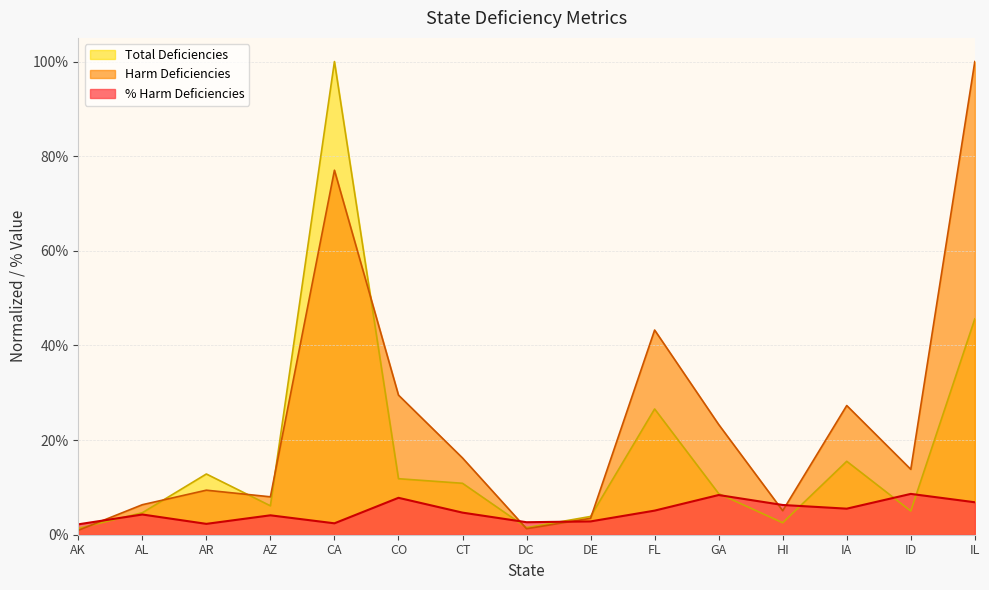

Where does the Total Deficiencies series first go above 8?

AR